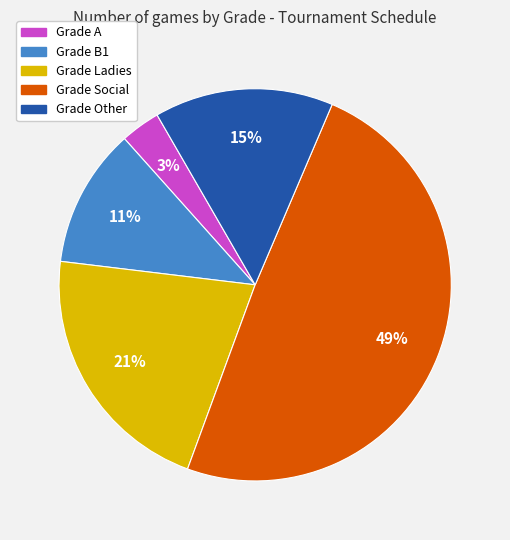

To the nearest percent, what is the difference between the largest and smallest slice percentages?

46%